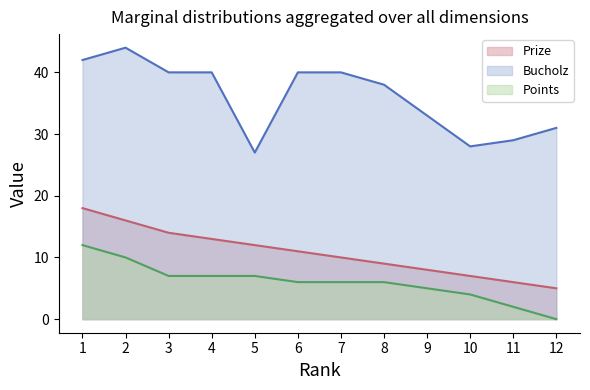

The value of Prize at 9 is 8. True or false?

True